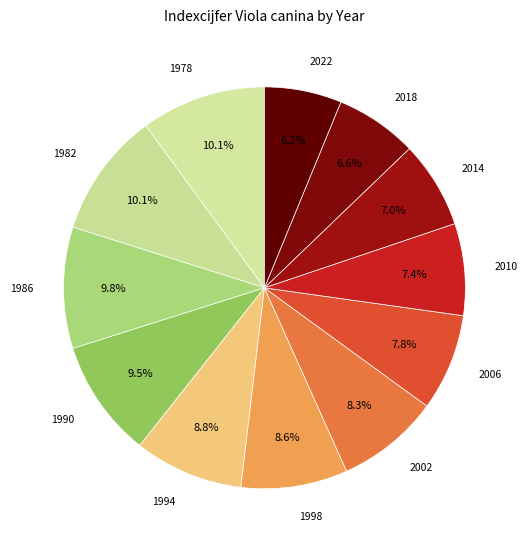

How many slices are in this pie chart?

12